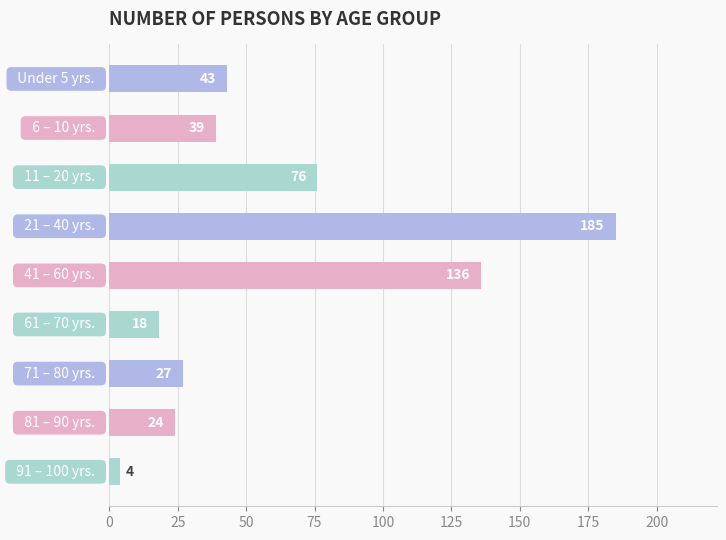

Count the number of data series in this chart.

1